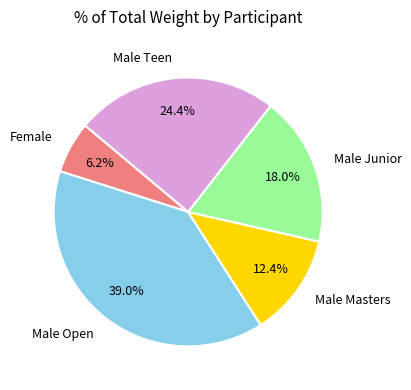

How many slices are in this pie chart?

5